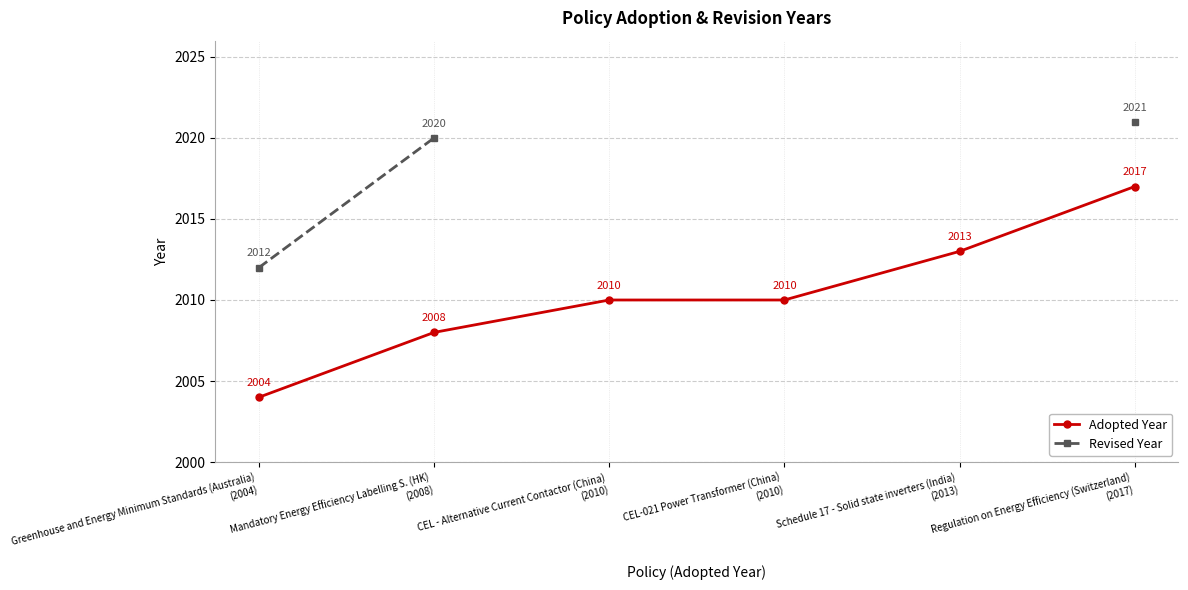

True or false: Adopted Year and Revised Year intersect in this chart.

False